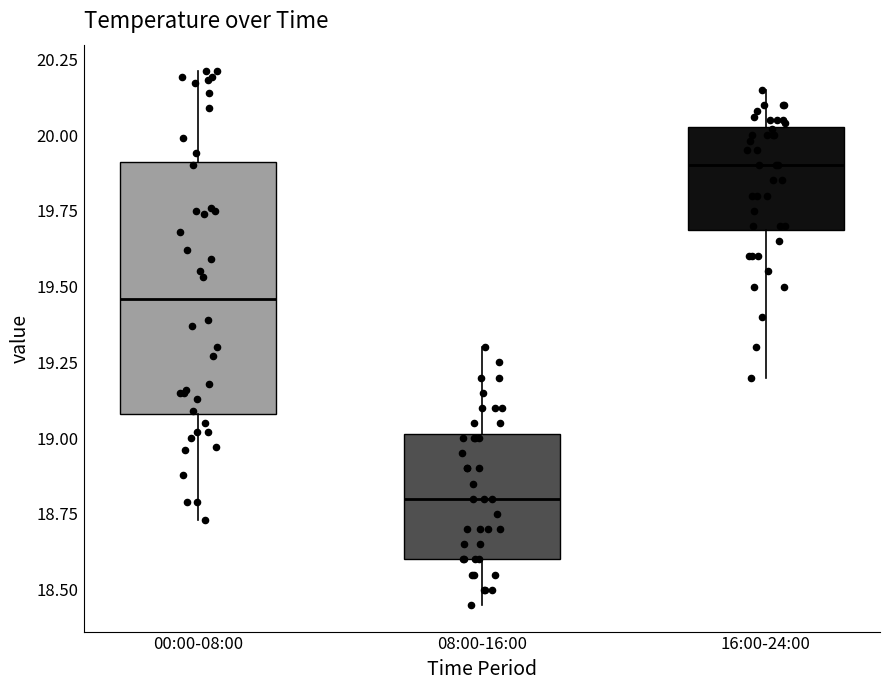

Reading left to right, transcribe this box plot: for each box, give where its median line is, the range the box spans, and where its two whiskers end, as read against the y-axis. The values are not printed on the chart, so give them approximately, as read against the axis.

00:00-08:00: median 19.45, box 19.10 to 19.90, whiskers 18.75 to 20.20
08:00-16:00: median 18.80, box 18.60 to 19.00, whiskers 18.45 to 19.30
16:00-24:00: median 19.90, box 19.70 to 20.05, whiskers 19.20 to 20.15